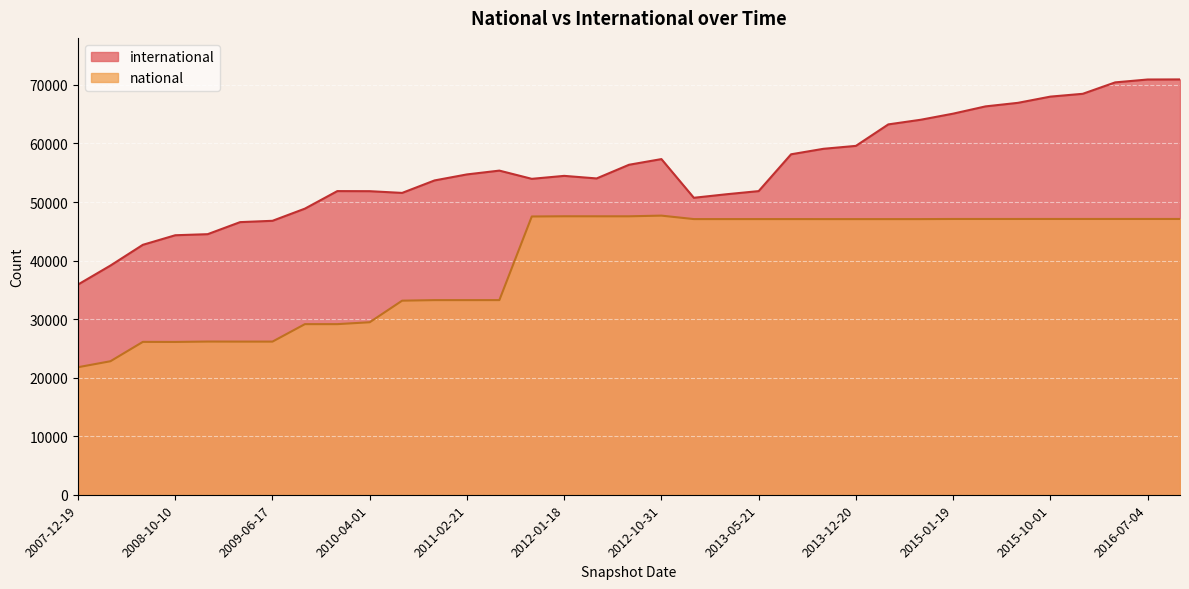

Read the international value at 2008-06-27, to the nearest 50.

42700